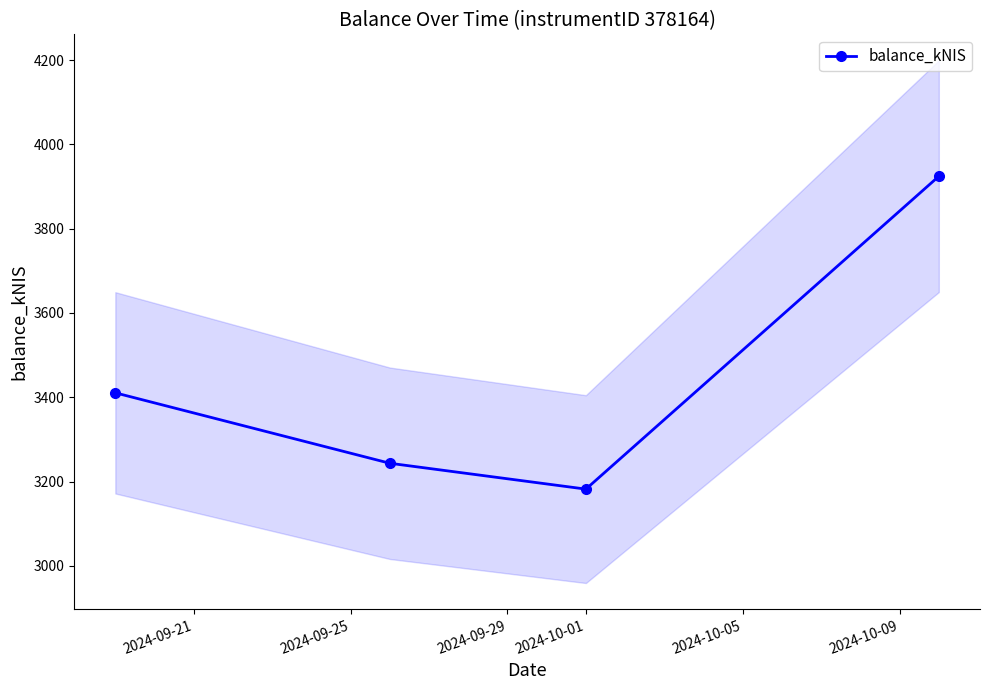

How many interior local valleys does the balance_kNIS series have?

1